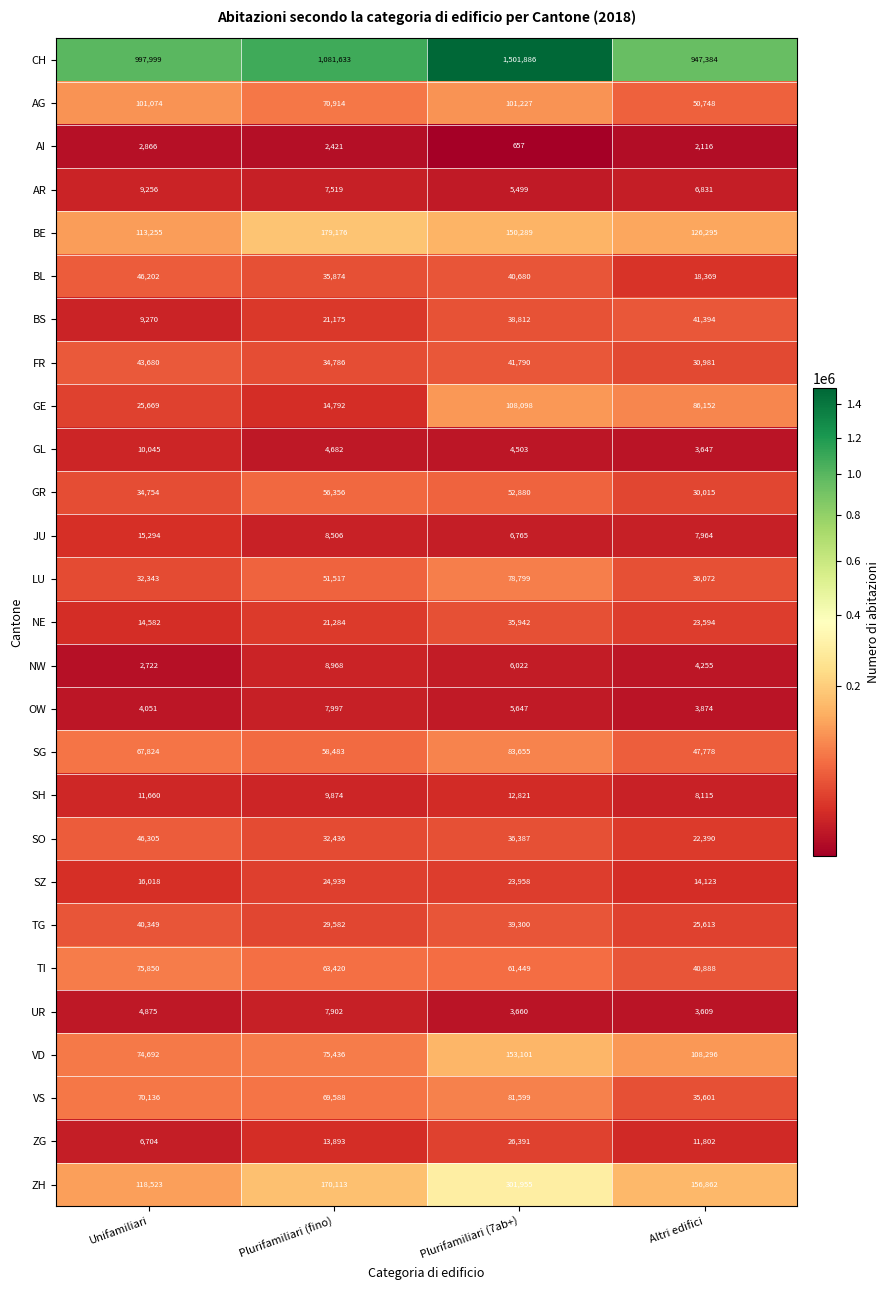

What is the spread (max minus min) of values at Plurifamiliari (fino)?

1079212